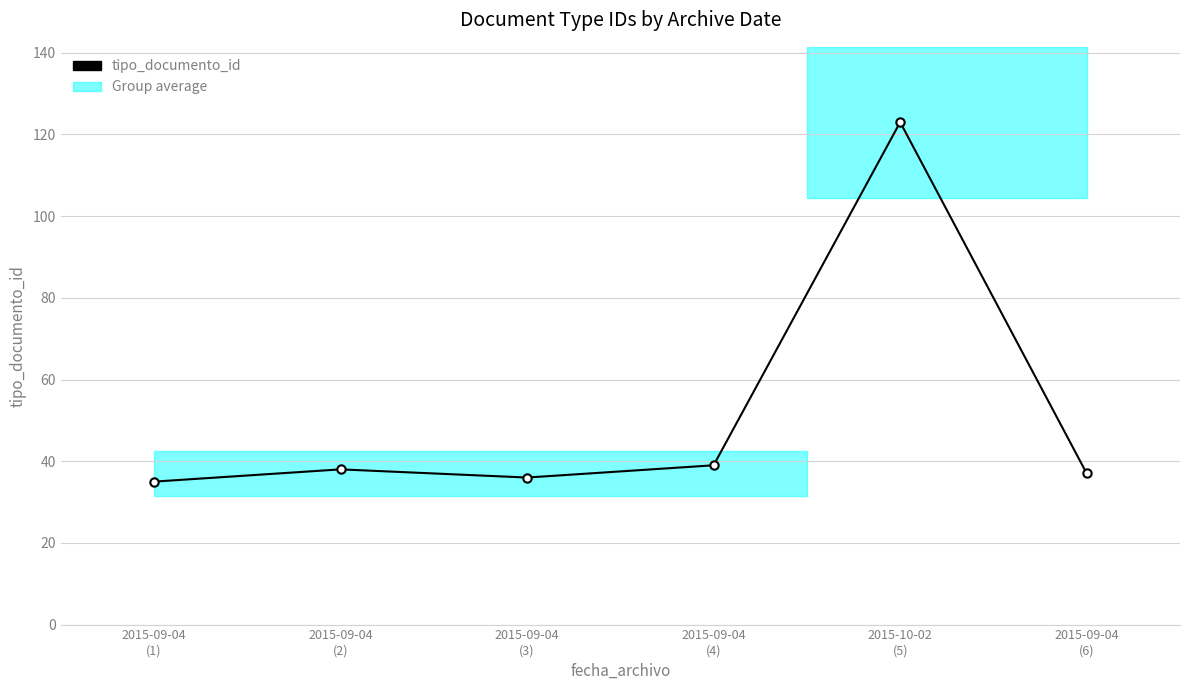

How many lines are shown in the chart?

1